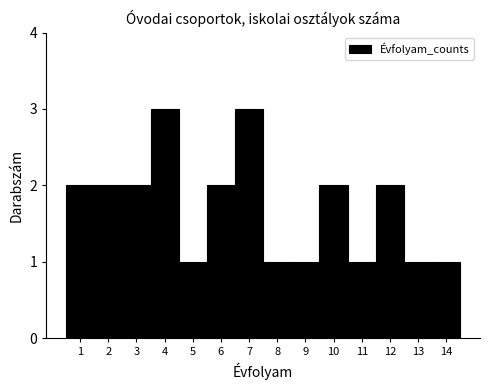

What is the height of the bar covering 6.5 to 7.5 on the x-axis? The values are not printed on the chart, so give them approximately, as read against the axis.

3